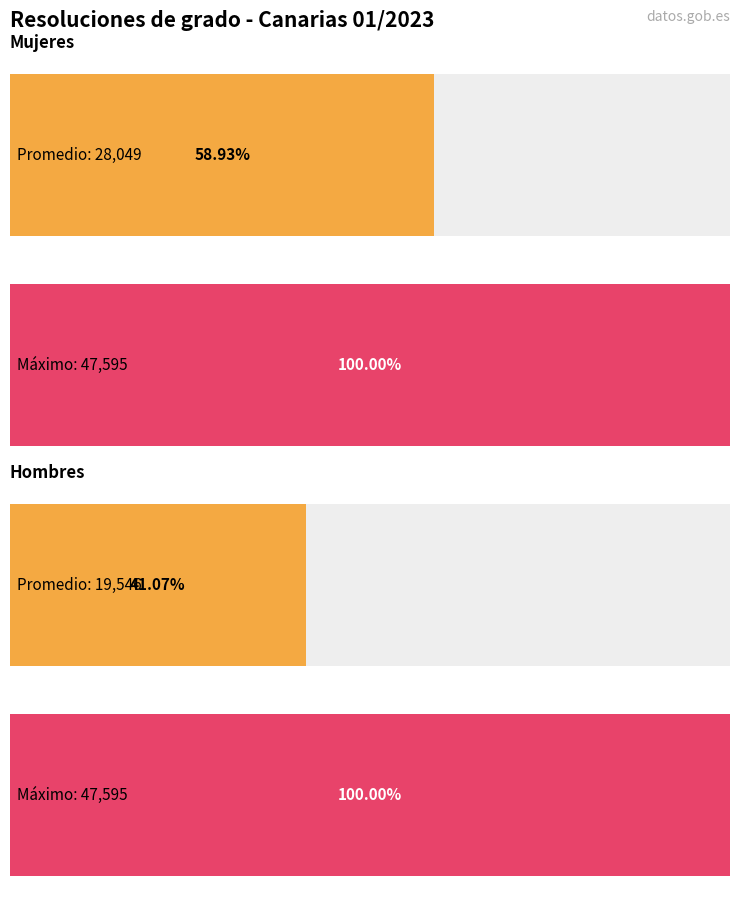

What is the label of the 2nd bar from the left?

Hombres